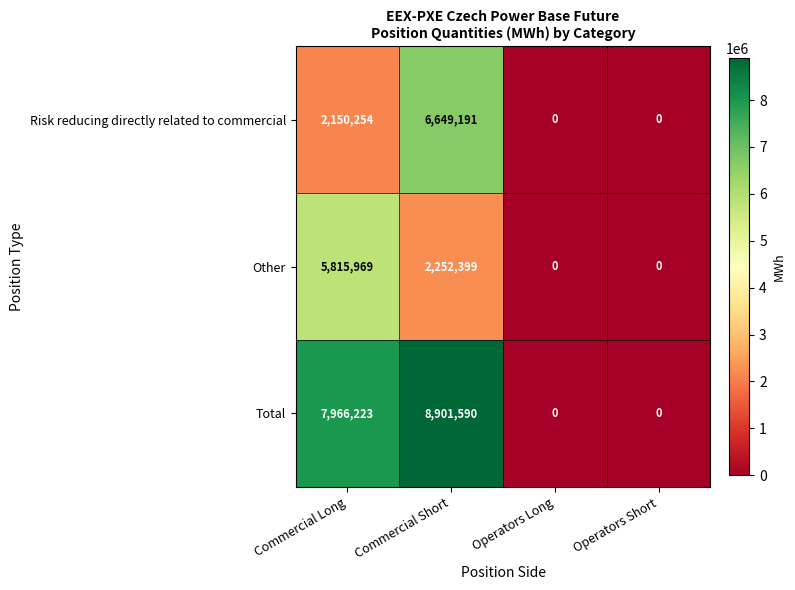

What is the average value of the Total series?

4216953